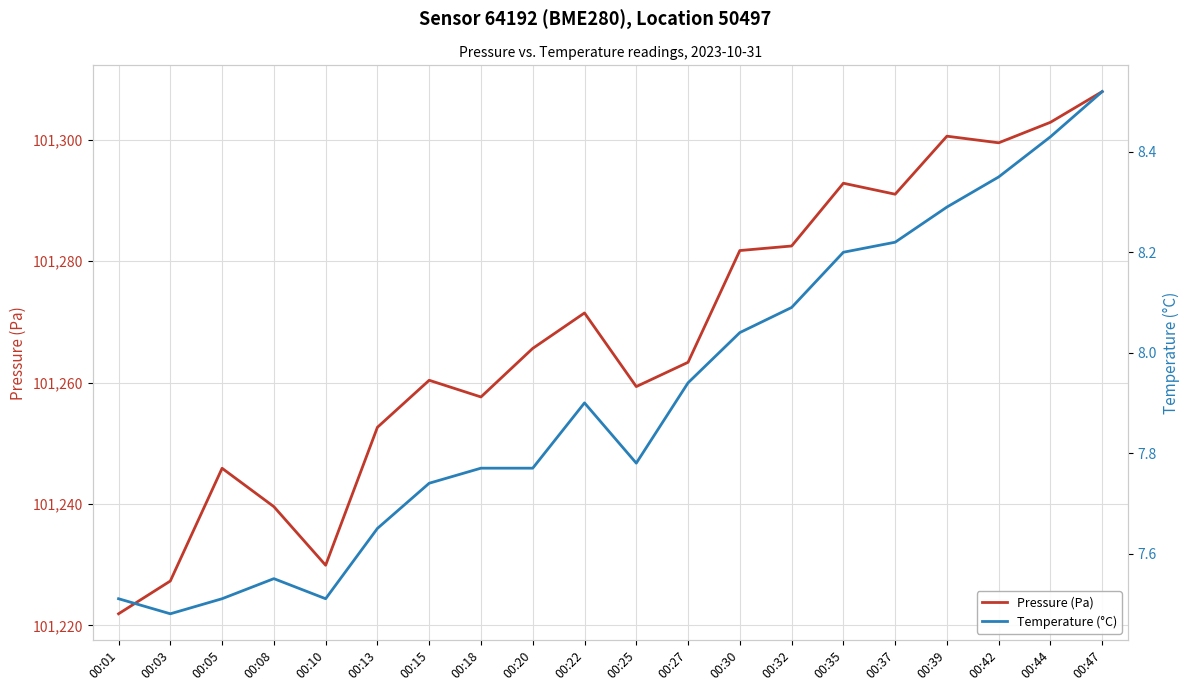

What is the greatest value displayed?

101307.9